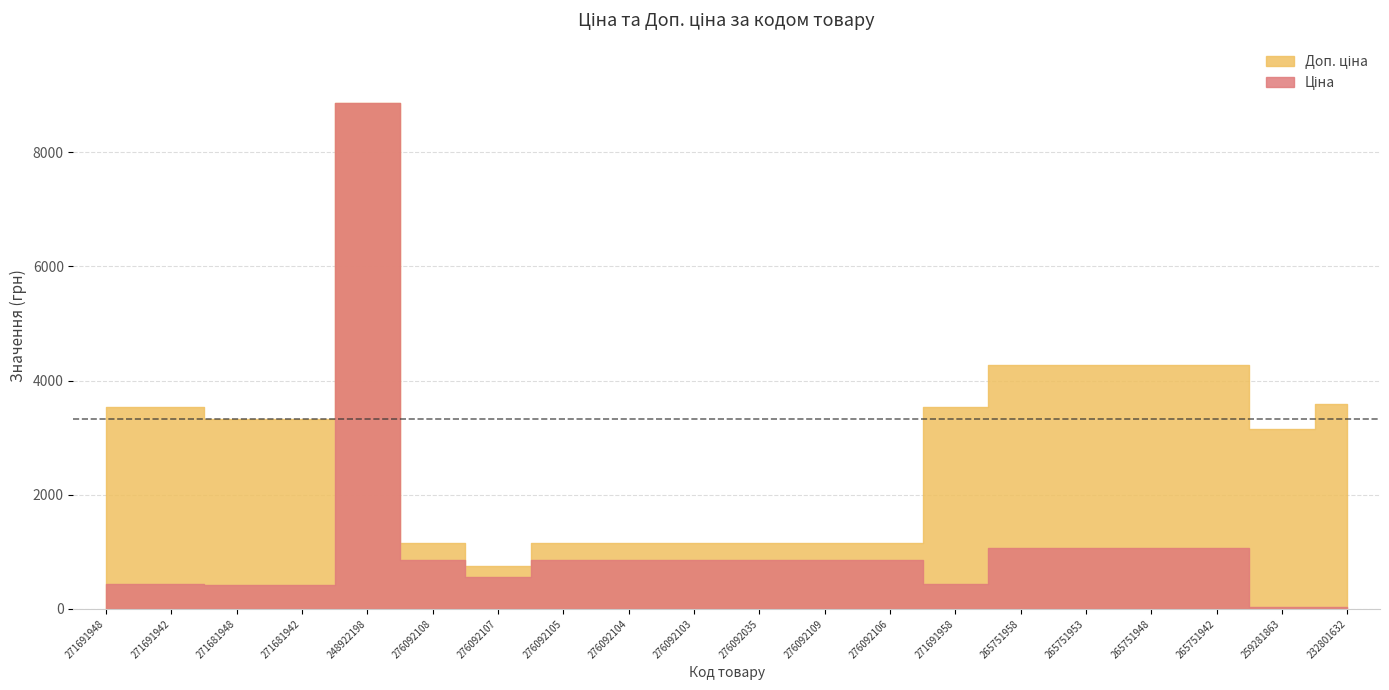

What is the smallest value displayed?

27.6